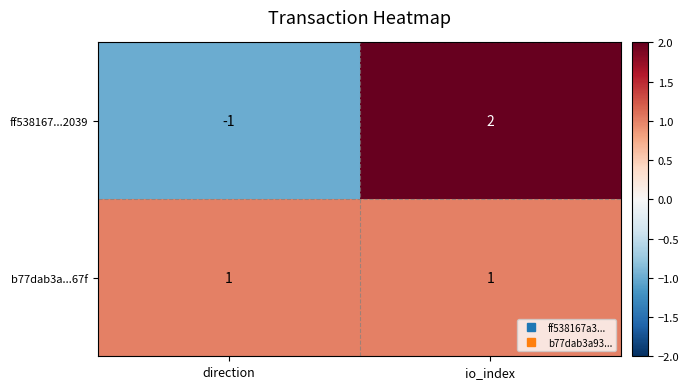

Reading right to left, transcribe all the data shown in this chart.

ff538167...2039: io_index=2	direction=-1
b77dab3a...67f: io_index=1	direction=1